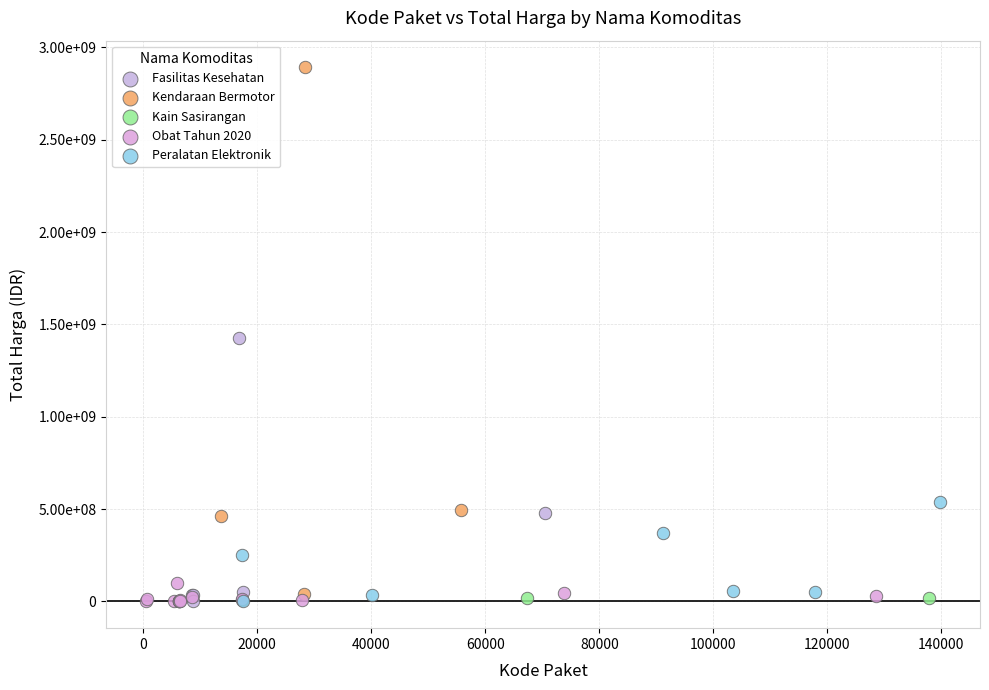

What are all the series names shown in the legend?

Fasilitas Kesehatan, Kendaraan Bermotor, Kain Sasirangan, Obat Tahun 2020, Peralatan Elektronik